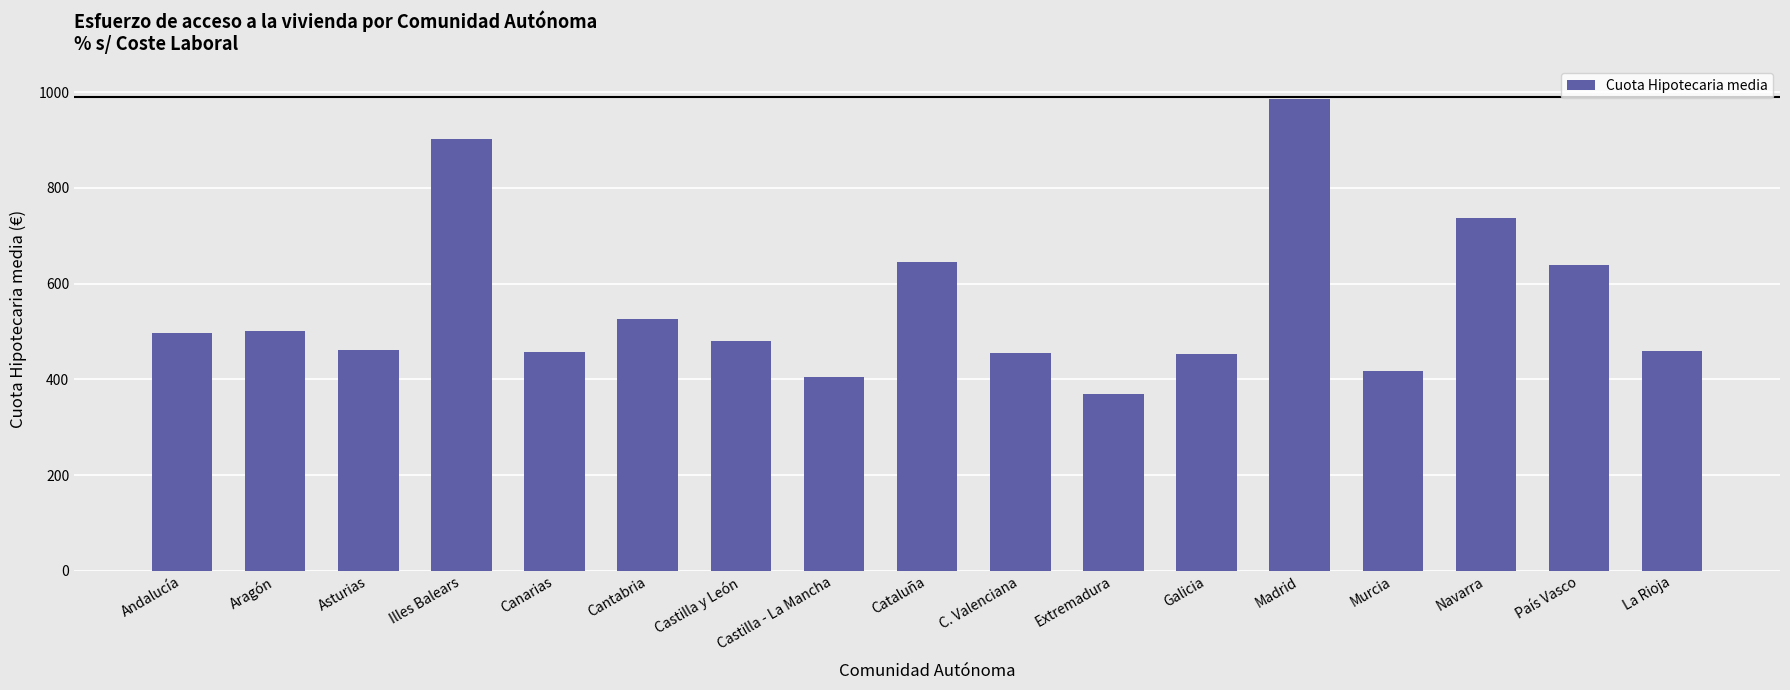

How many data points does each series have?

17